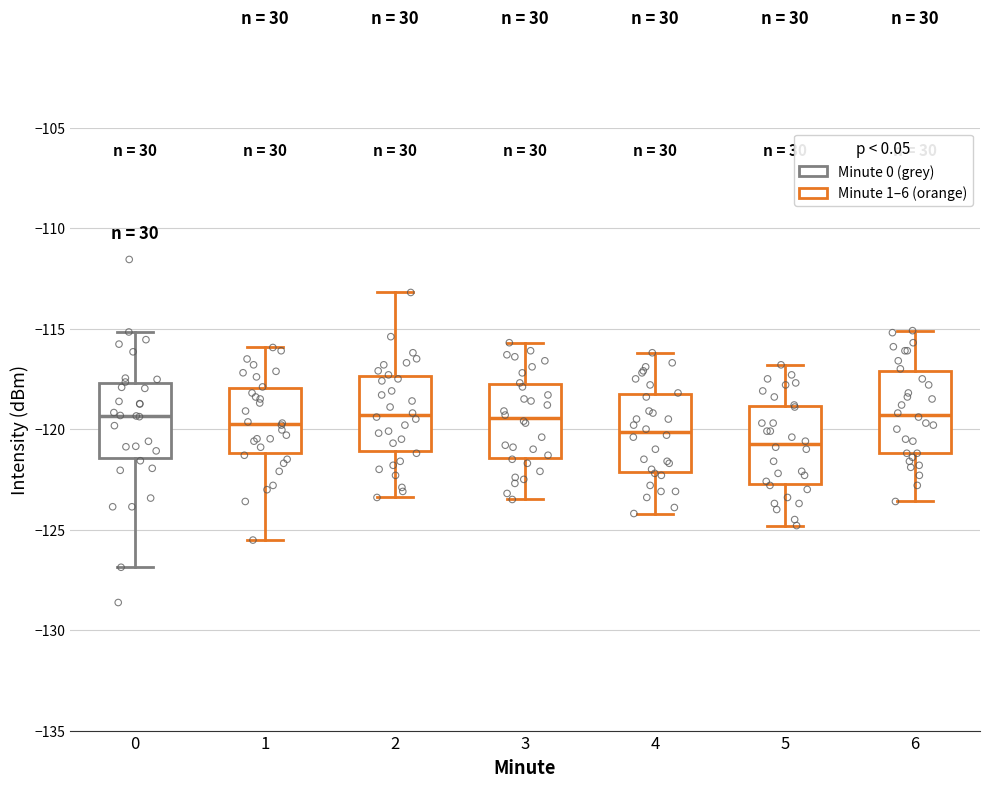

Reading left to right, transcribe this box plot: for each box, give where its median line is, the range the box spans, and where its two whiskers end, as read against the y-axis. The values are not printed on the chart, so give them approximately, as read against the axis.

0: median -119.5, box -121.5 to -117.5, whiskers -127.0 to -115.0
1: median -119.5, box -121.0 to -118.0, whiskers -125.5 to -116.0
2: median -119.5, box -121.0 to -117.5, whiskers -123.5 to -113.0
3: median -119.5, box -121.5 to -117.5, whiskers -123.5 to -115.5
4: median -120.0, box -122.0 to -118.0, whiskers -124.0 to -116.0
5: median -120.5, box -122.5 to -119.0, whiskers -125.0 to -117.0
6: median -119.5, box -121.0 to -117.0, whiskers -123.5 to -115.0